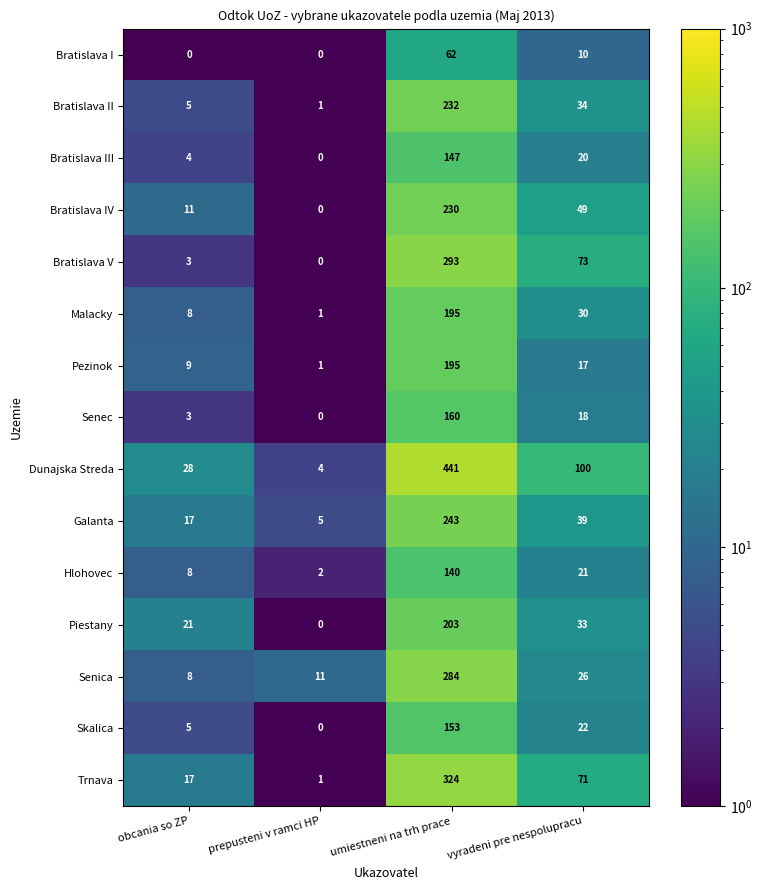

Count the Bratislava I values in the range 0 to 62.

4